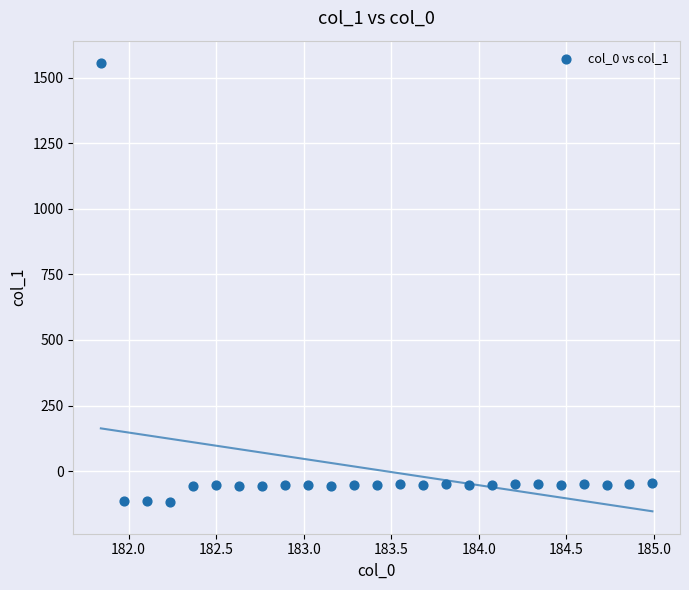

What is the range of X values (max minus min)?

3.1